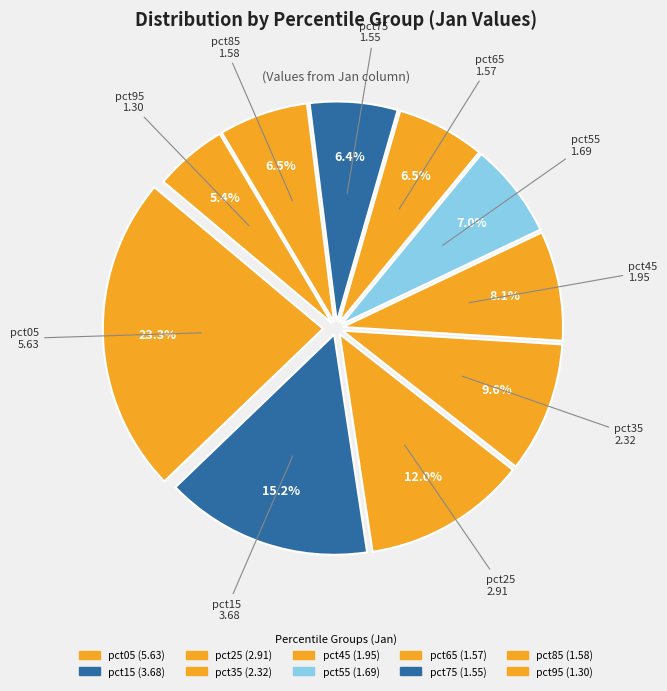

How many slices are in this pie chart?

10